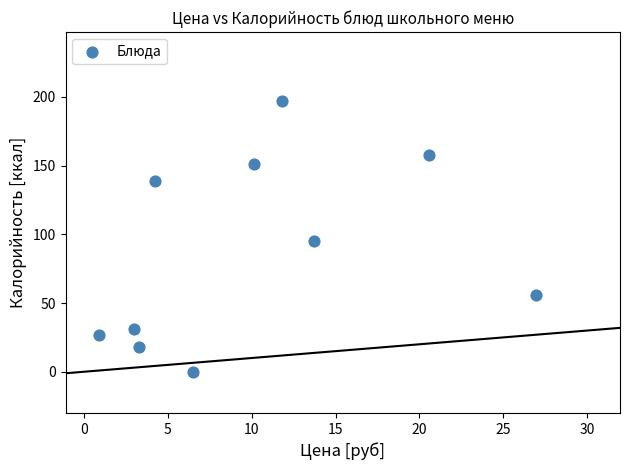

What is the range of Y values (max minus min)?

197.2